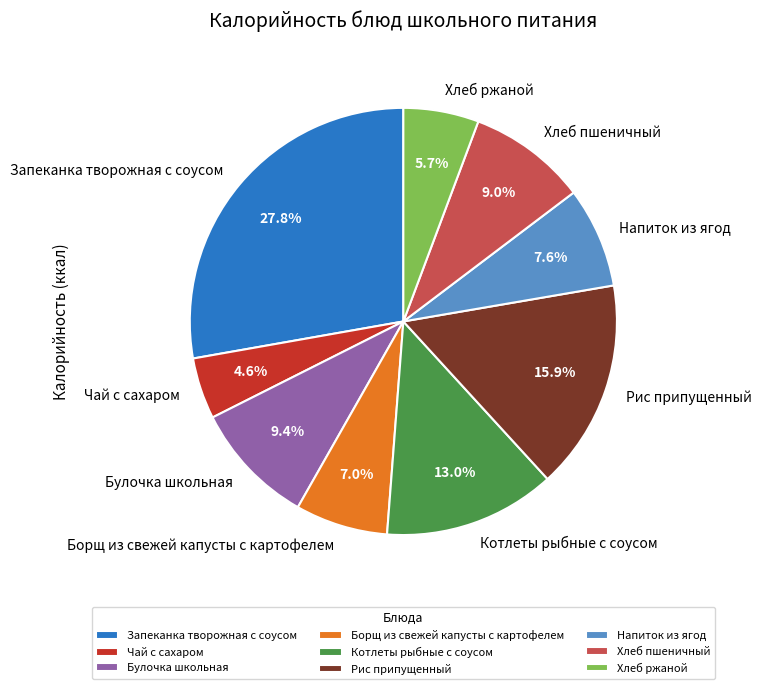

Count the number of slices in the pie.

9